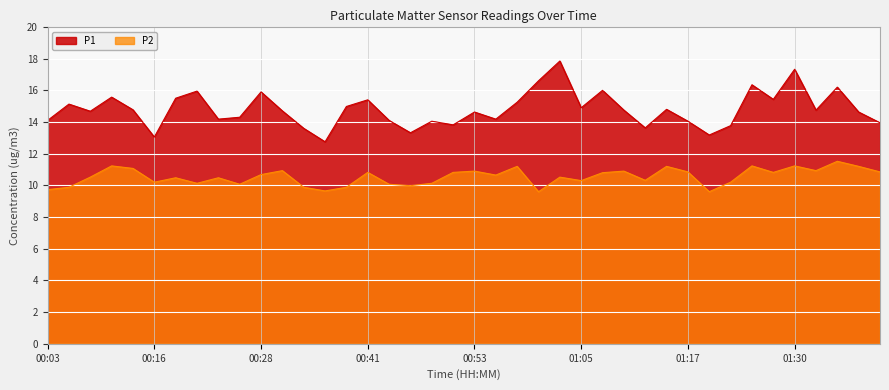

What are all the series names shown in the legend?

P1, P2